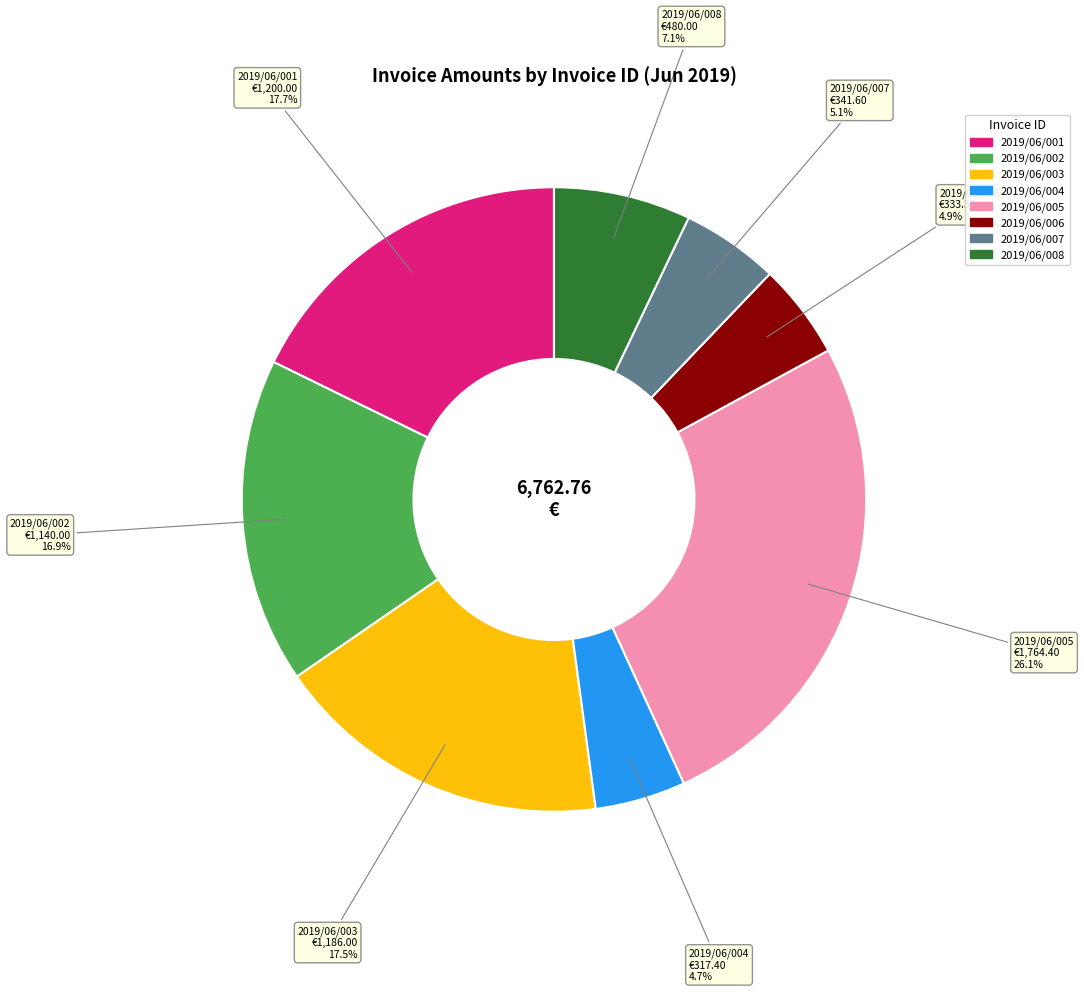

What portion of the pie excludes 2019/06/004?

95.3%